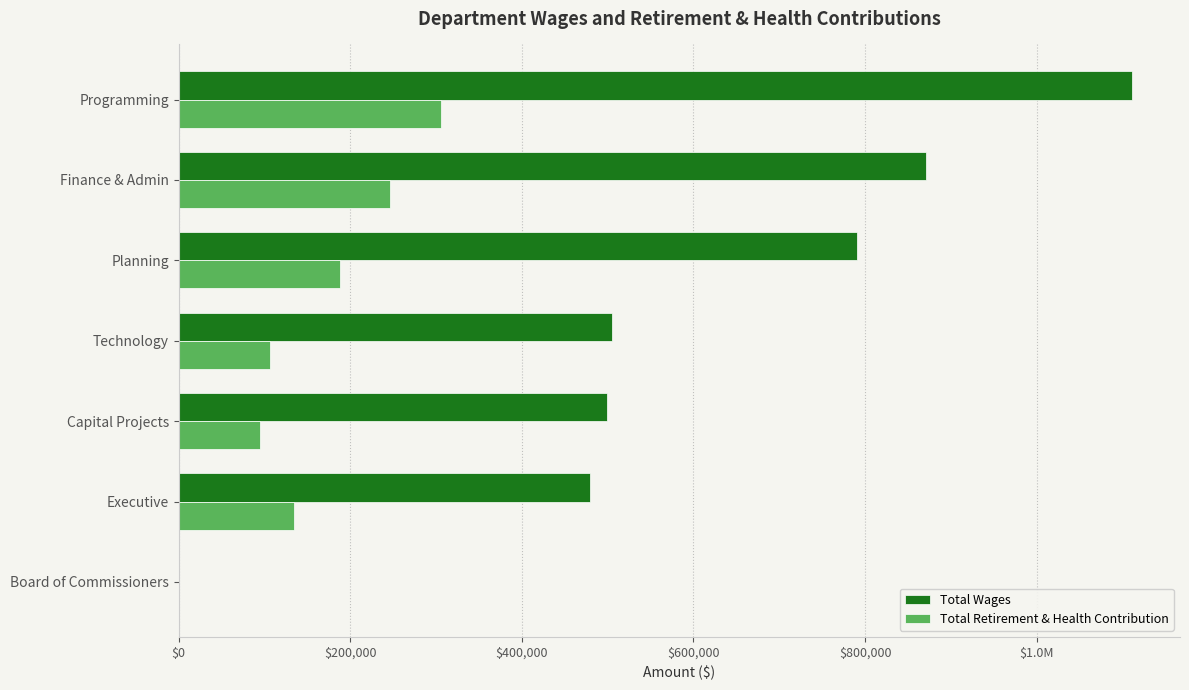

Reading left to right, extract all data points from this chart.

Total Wages: 1111441	870792	790506	505467	499394	479095	0
Total Retirement & Health Contribution: 305711	246724	188483	106039	94477	133983	0